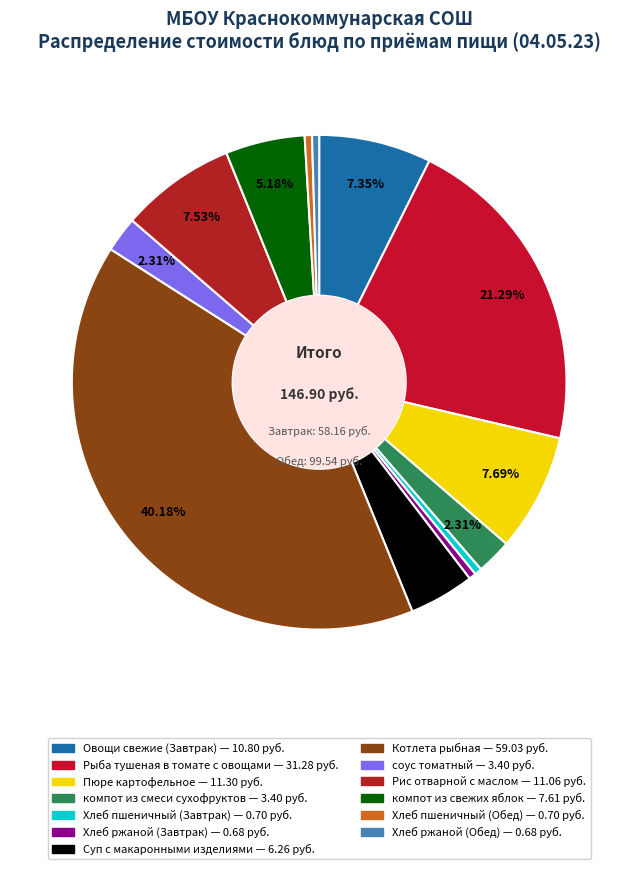

What is the total percentage of Овощи свежие (Завтрак) and Котлета рыбная?

47.5%